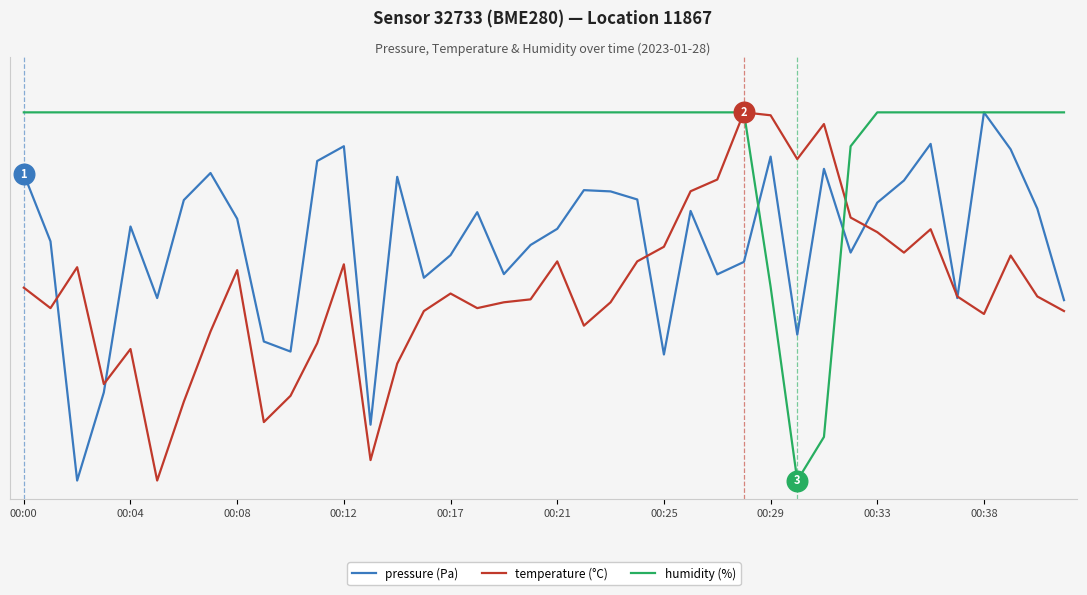

At which category is the sum across all series the highest?

34